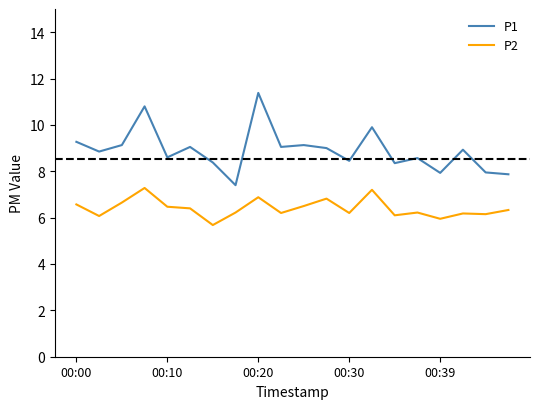

What is the minimum value for P2?

5.7